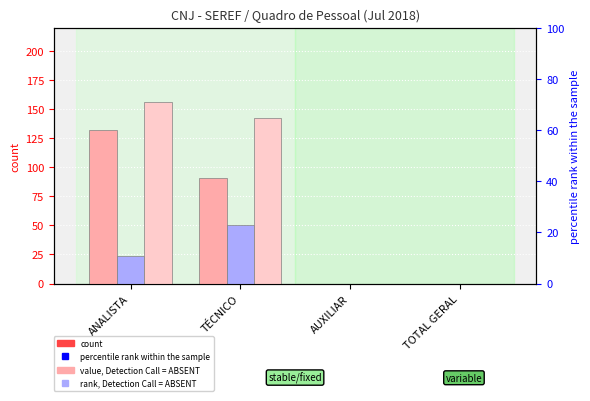

Rank the series by their maximum value, from lowest to highest.

Não-Estáveis, Estáveis, Total Ativos